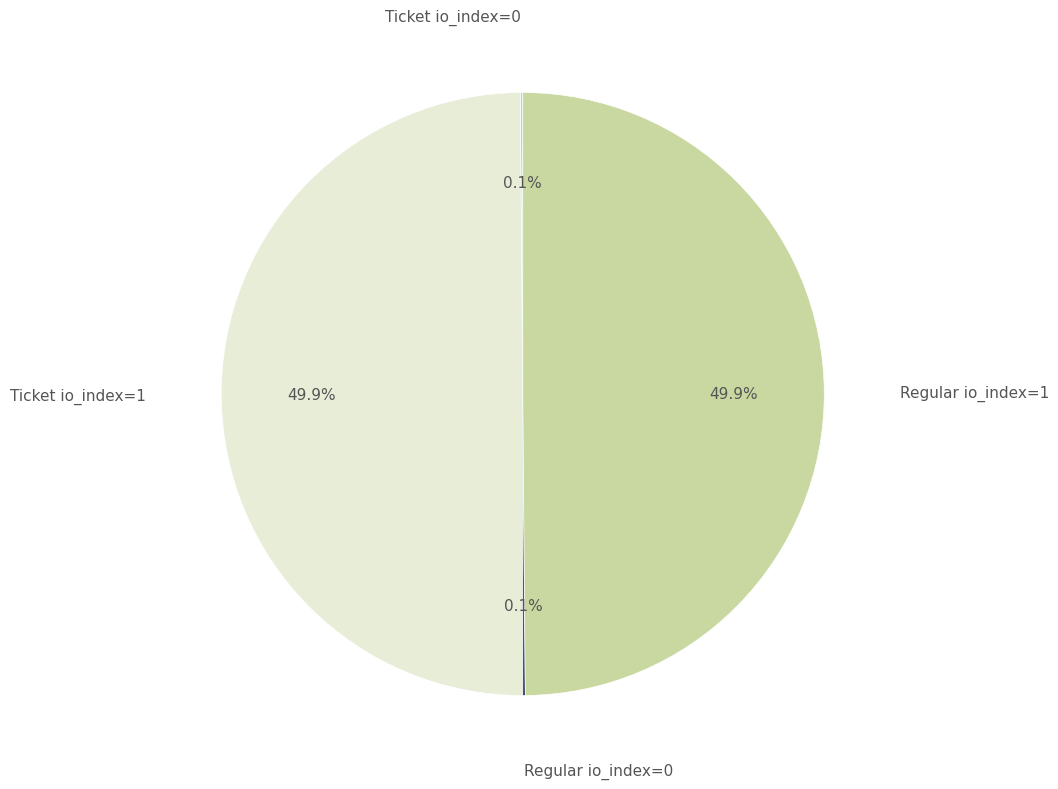

What percentage is NOT represented by Ticket io_index=1?

50.0%